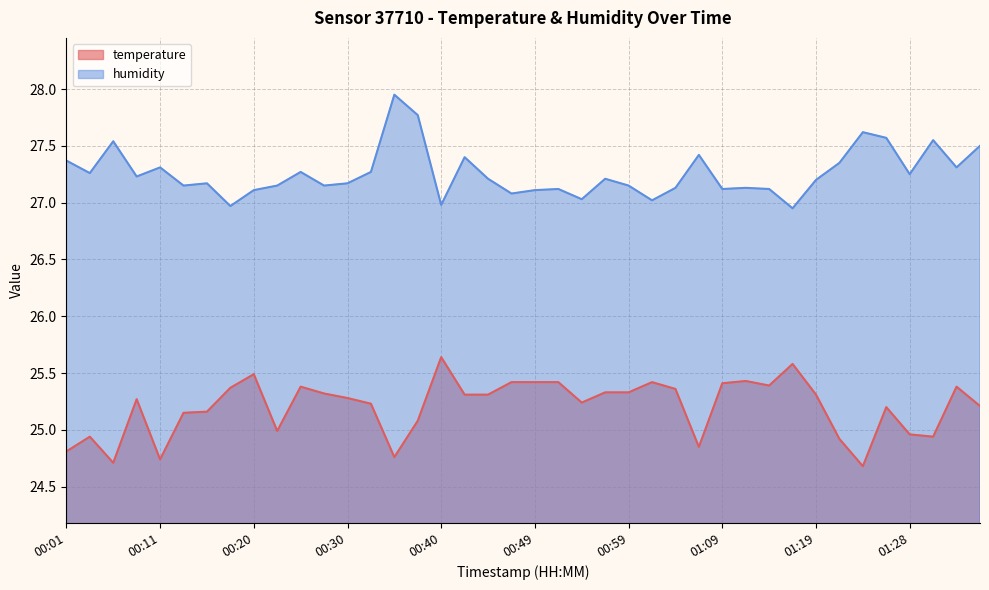

Reading right to left, extract all data points from this chart.

temperature: 01:36=25.2	01:33=25.4	01:31=24.9	01:28=25.0	01:26=25.2	01:24=24.7	01:21=24.9	01:19=25.3	01:16=25.6	01:14=25.4	01:11=25.4	01:09=25.4	01:07=24.9	01:04=25.4	01:02=25.4	00:59=25.3	00:57=25.3	00:54=25.2	00:52=25.4	00:49=25.4	00:47=25.4	00:45=25.3	00:42=25.3	00:40=25.6	00:37=25.1	00:35=24.8	00:32=25.2	00:30=25.3	00:28=25.3	00:25=25.4	00:23=25.0	00:20=25.5	00:18=25.4	00:15=25.2	00:13=25.1	00:11=24.7	00:08=25.3	00:06=24.7	00:03=24.9	00:01=24.8
humidity: 01:36=27.5	01:33=27.3	01:31=27.6	01:28=27.2	01:26=27.6	01:24=27.6	01:21=27.4	01:19=27.2	01:16=26.9	01:14=27.1	01:11=27.1	01:09=27.1	01:07=27.4	01:04=27.1	01:02=27.0	00:59=27.1	00:57=27.2	00:54=27.0	00:52=27.1	00:49=27.1	00:47=27.1	00:45=27.2	00:42=27.4	00:40=27.0	00:37=27.8	00:35=27.9	00:32=27.3	00:30=27.2	00:28=27.1	00:25=27.3	00:23=27.1	00:20=27.1	00:18=27.0	00:15=27.2	00:13=27.1	00:11=27.3	00:08=27.2	00:06=27.5	00:03=27.3	00:01=27.4